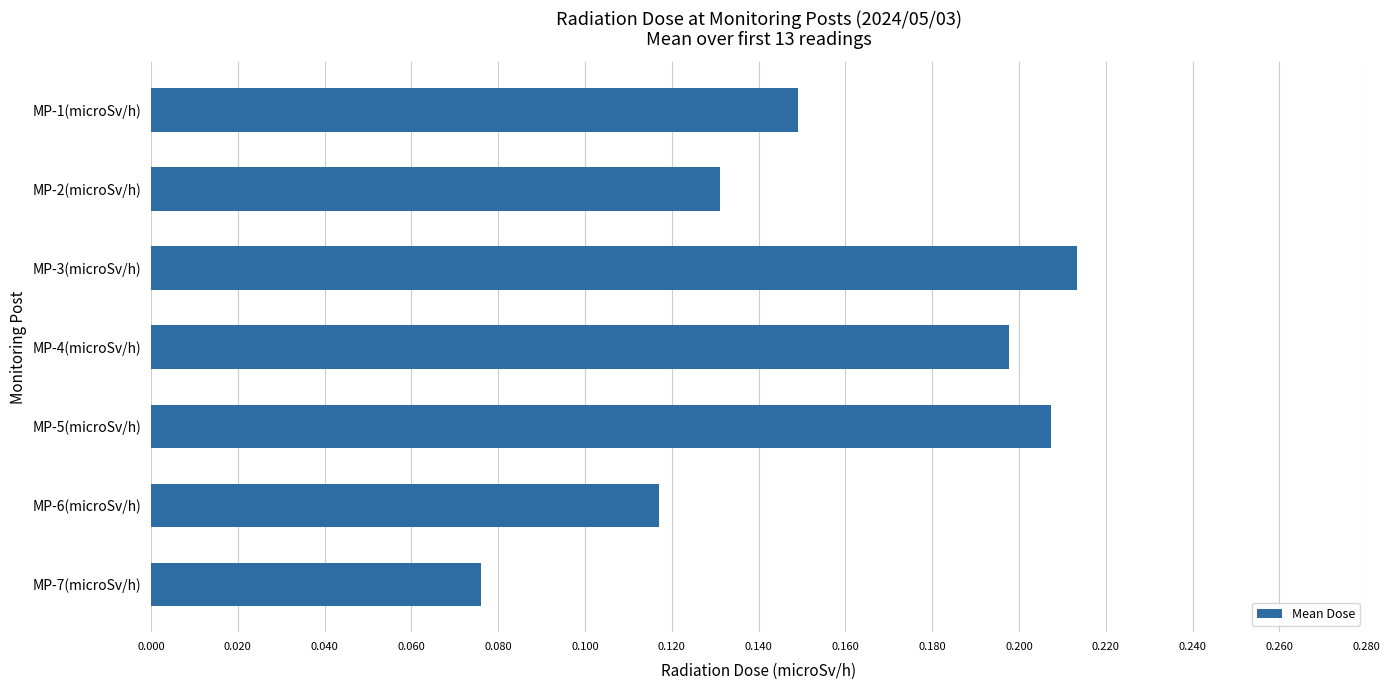

List the labels in order of value, smallest first.

MP-7(microSv/h), MP-6(microSv/h), MP-2(microSv/h), MP-1(microSv/h), MP-4(microSv/h), MP-5(microSv/h), MP-3(microSv/h)